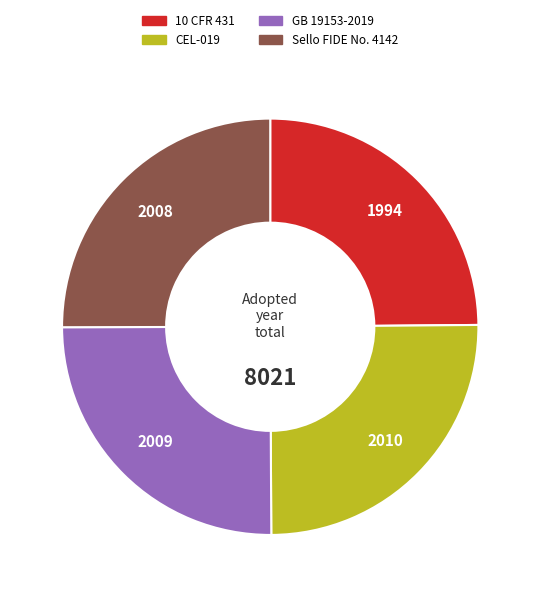

True or false: CEL-019 accounts for 37% of the total.

False